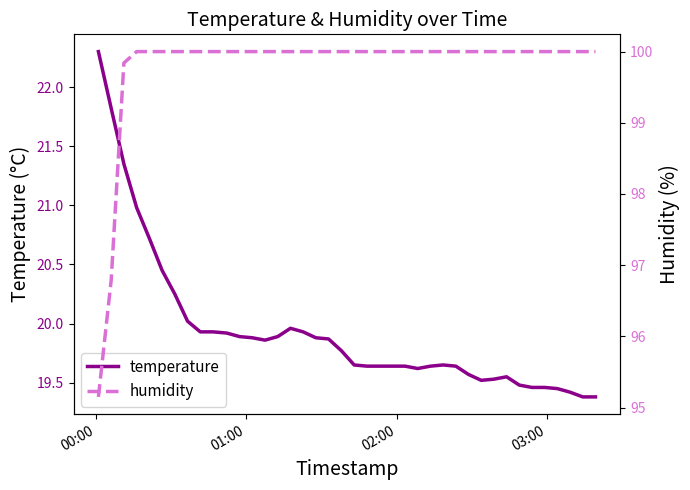

Does the chart display data point markers on the line(s)?

No